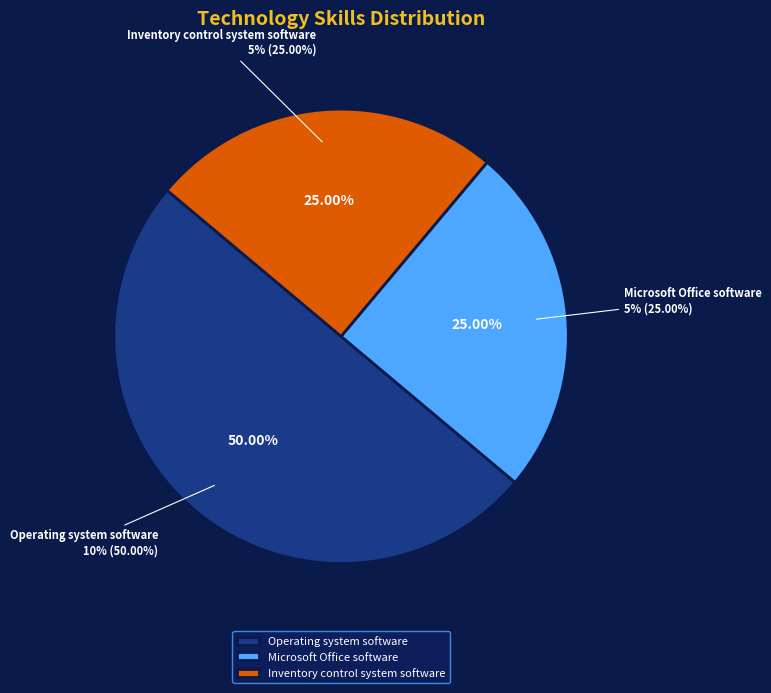

To the nearest percent, what is the average slice percentage?

33%